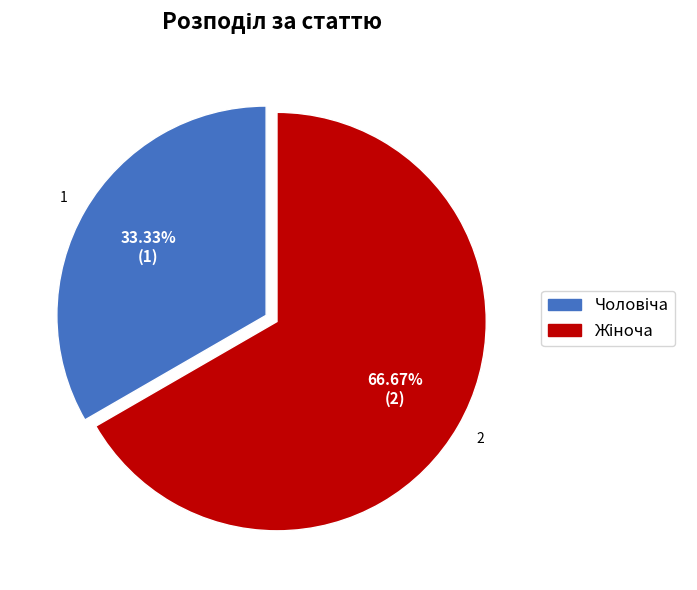

Is there any slice that represents more than half of the pie?

Yes